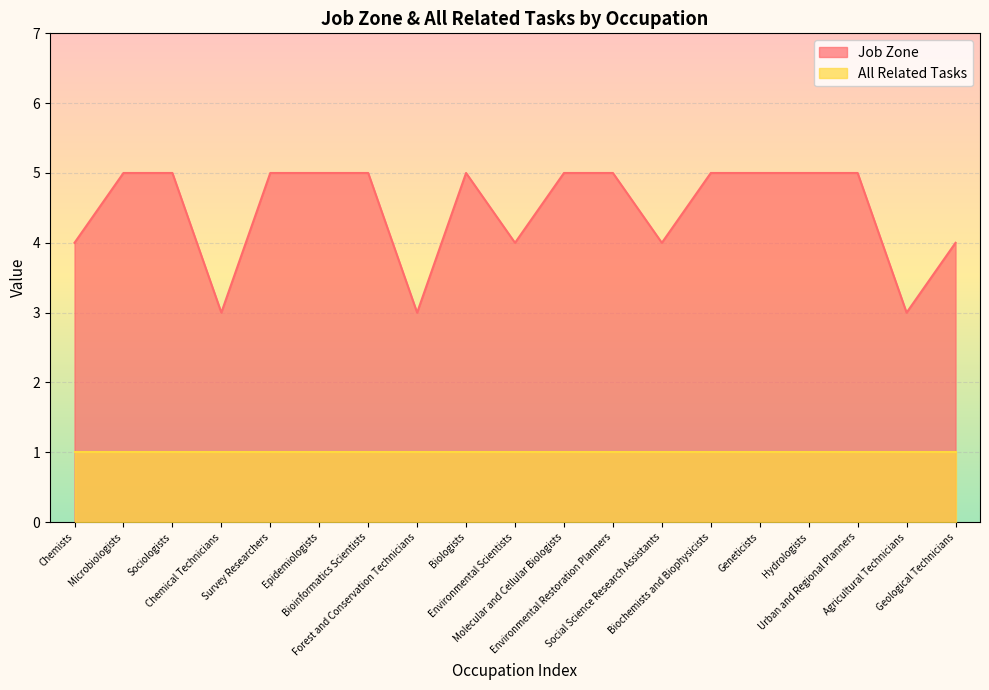

Which category has the lowest value across all series?

Chemical Technicians